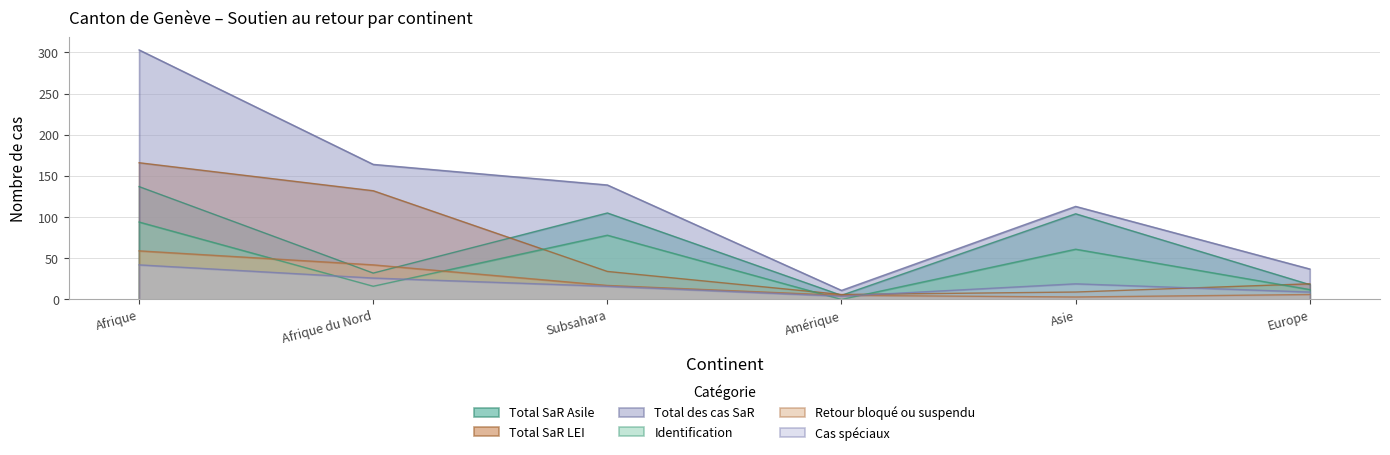

What position from the right is Subsahara?

4